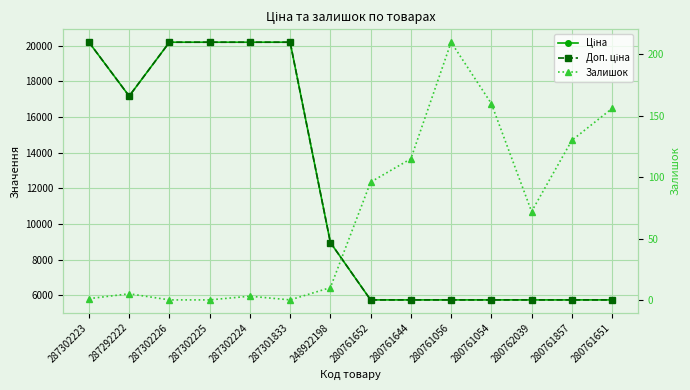

What are all the series names shown in the legend?

Ціна, Доп. ціна, Залишок